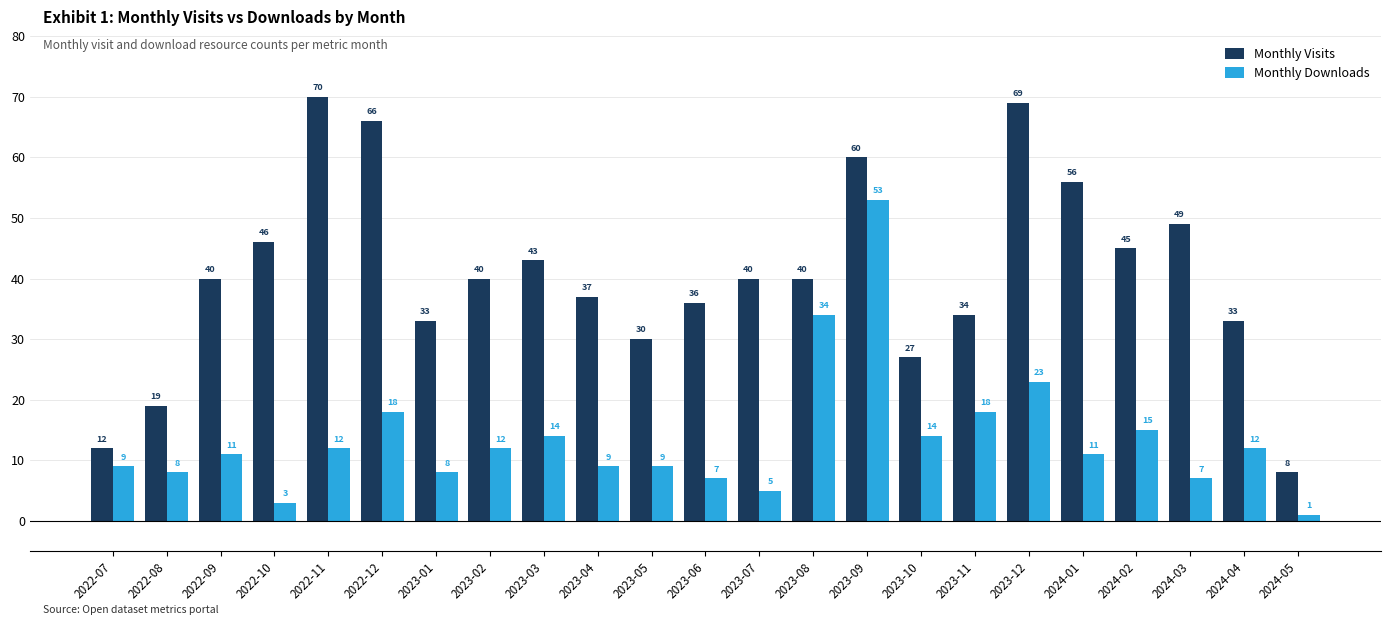

What position from the left is 2024-02?

20